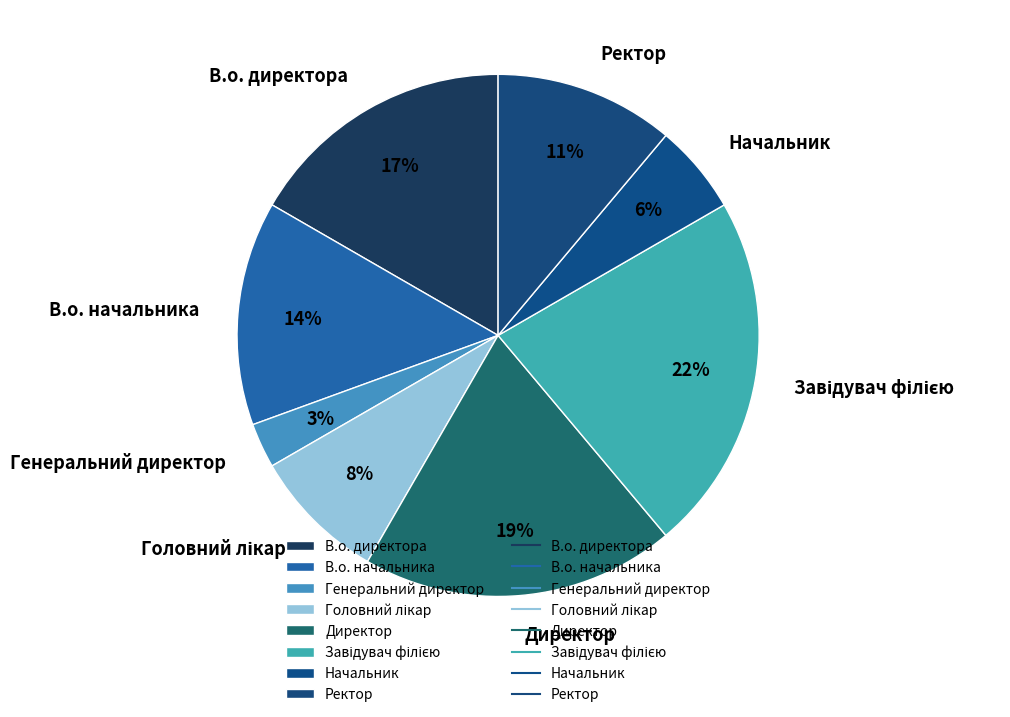

What is the smallest slice in the pie chart?

Генеральний директор